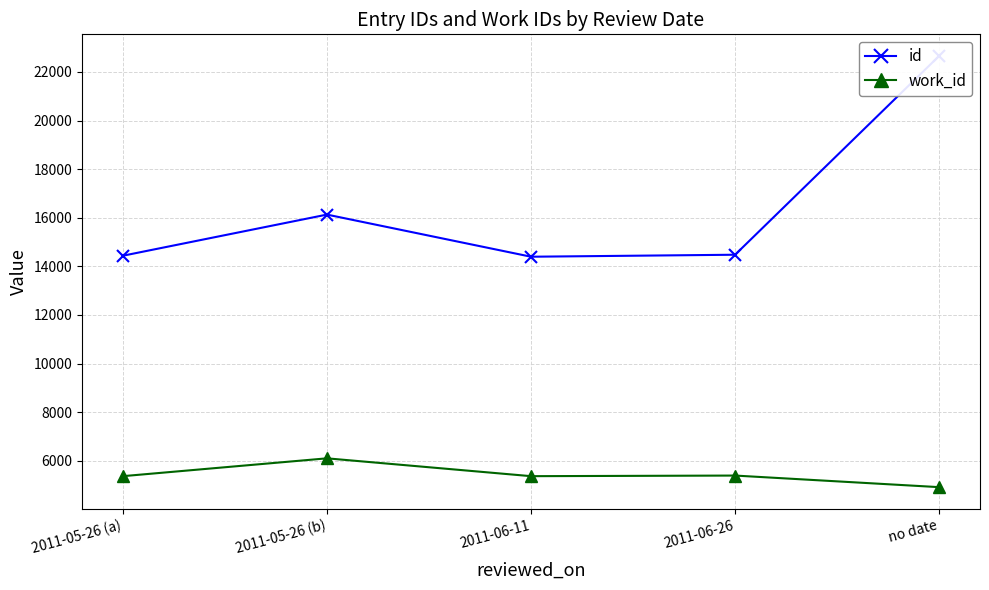

Where does the id series first go above 14478?

2011-05-26 (b)